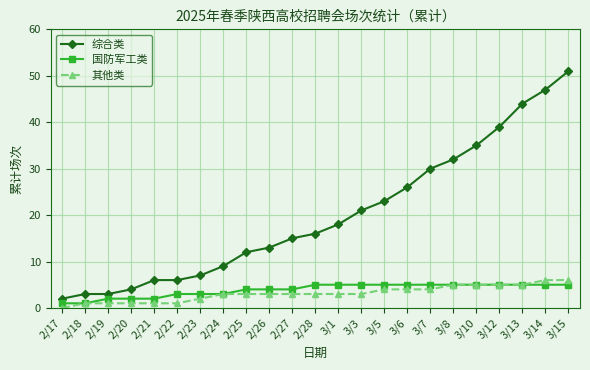

What is the minimum value for 综合类?

2